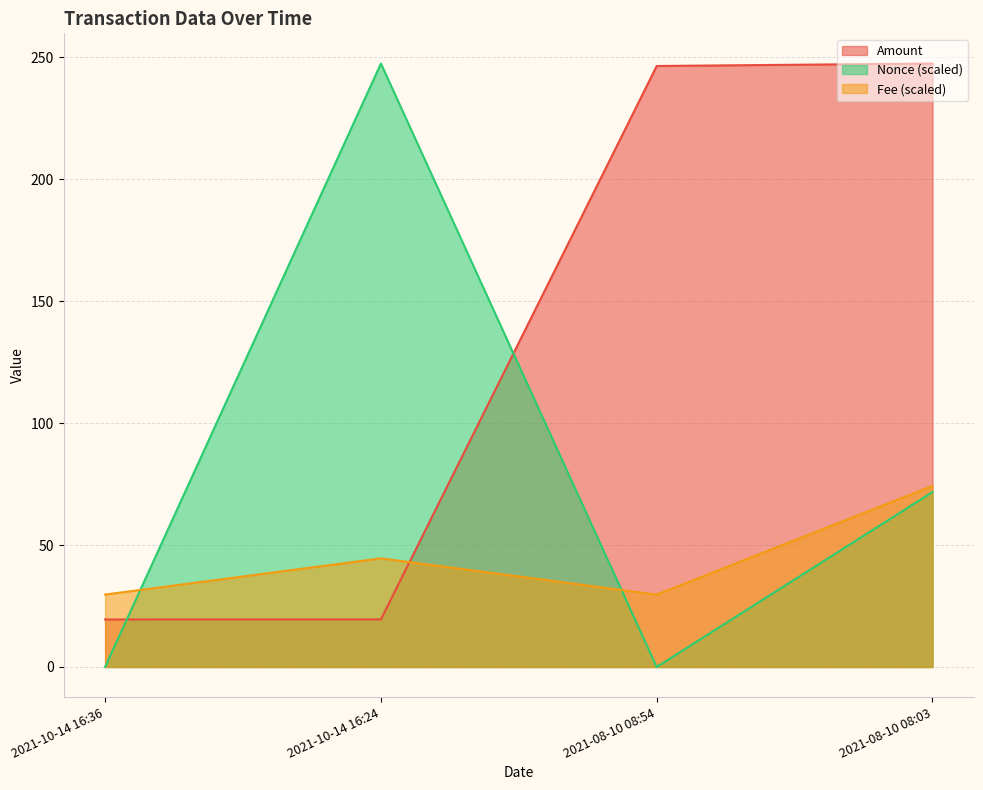

List the labels in order of Amount value, smallest first.

2021-10-14 16:36, 2021-10-14 16:24, 2021-08-10 08:54, 2021-08-10 08:03